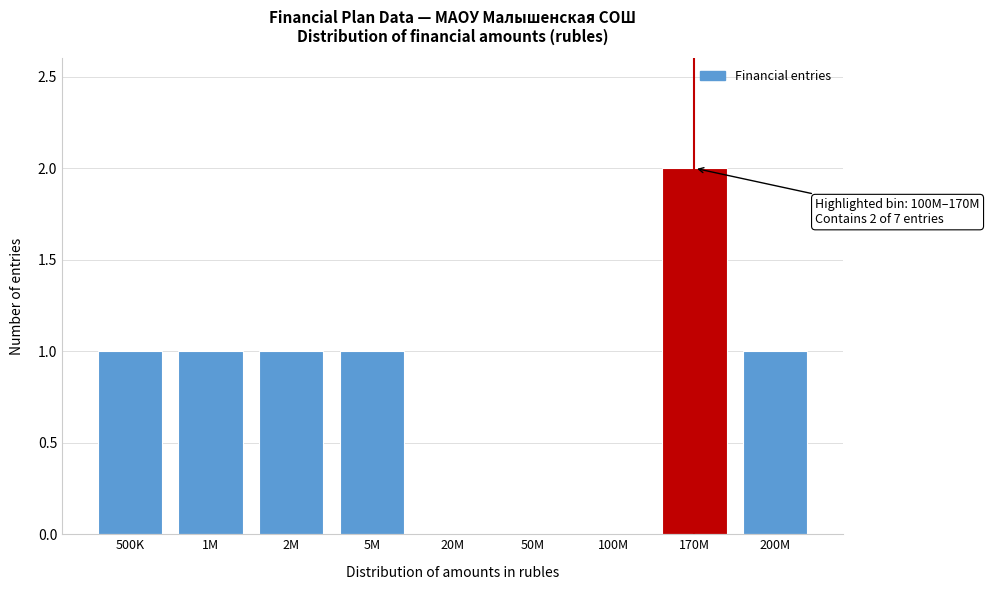

Reading left to right, list all the values displayed in this chart.

500K=1	1M=1	2M=1	5M=1	20M=0	50M=0	100M=0	170M=2	200M=1